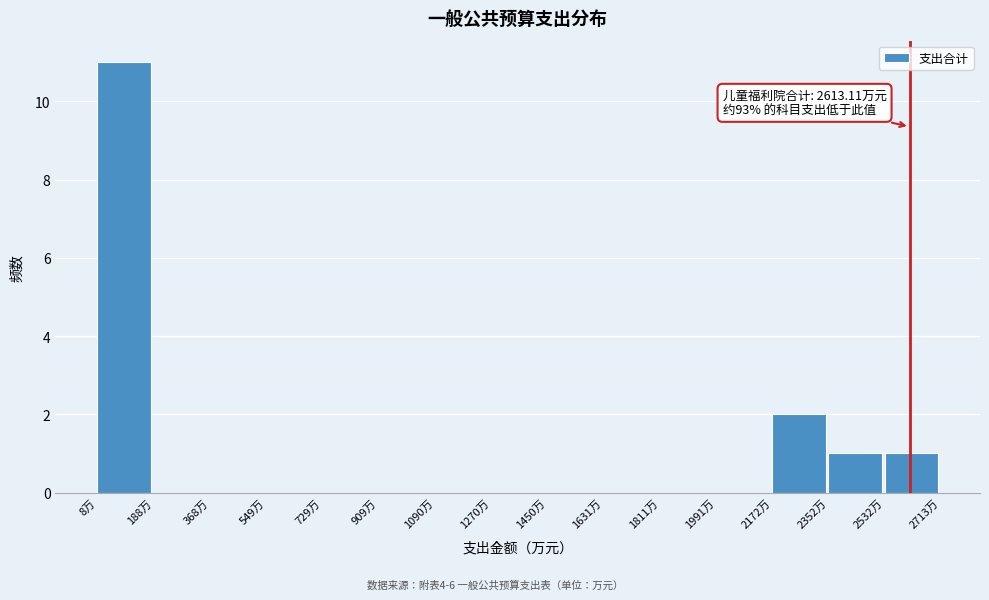

Which range on the x-axis has the tallest bar?

0 to 180